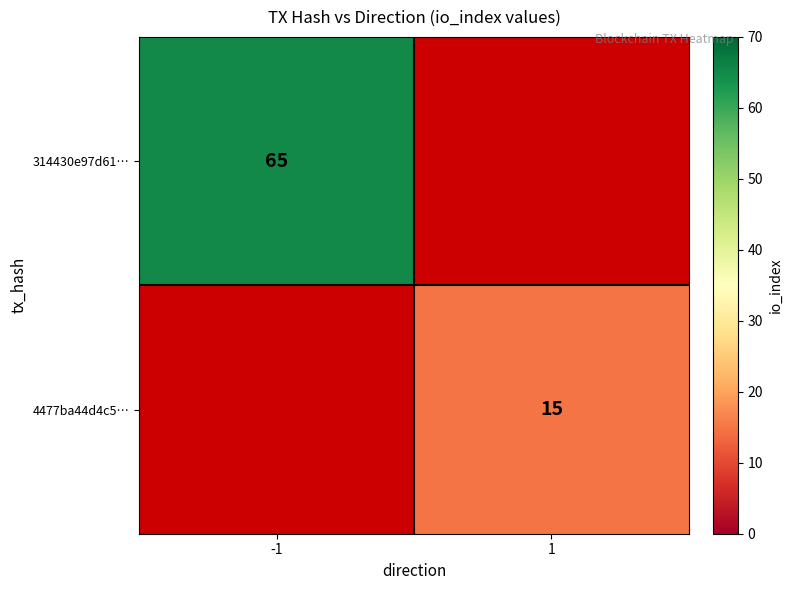

True or false: 4477ba44d4c5… has a value of 15 at 1.

True